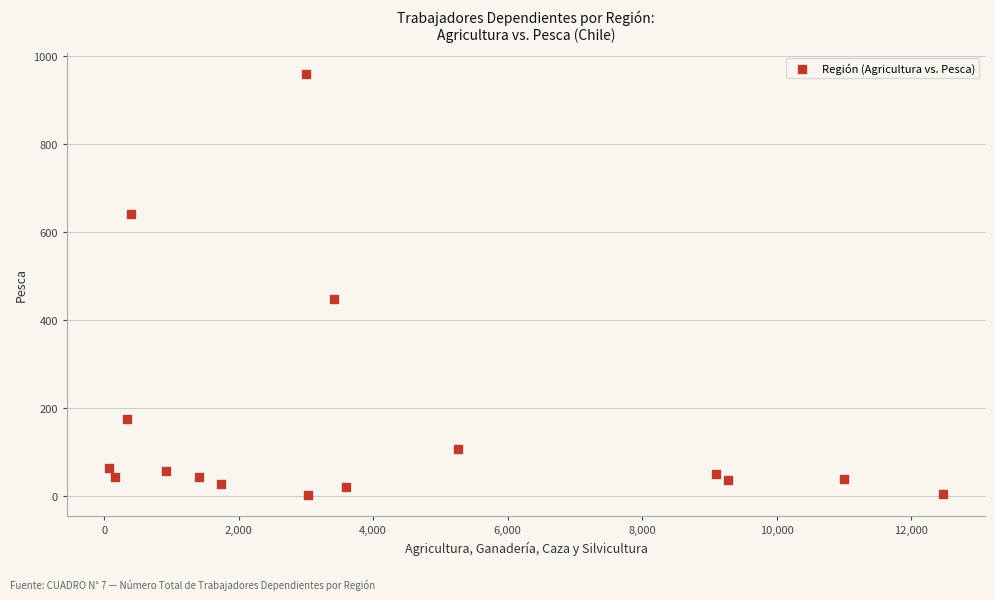

What Y value in the scatter plot is closest to 480?

446